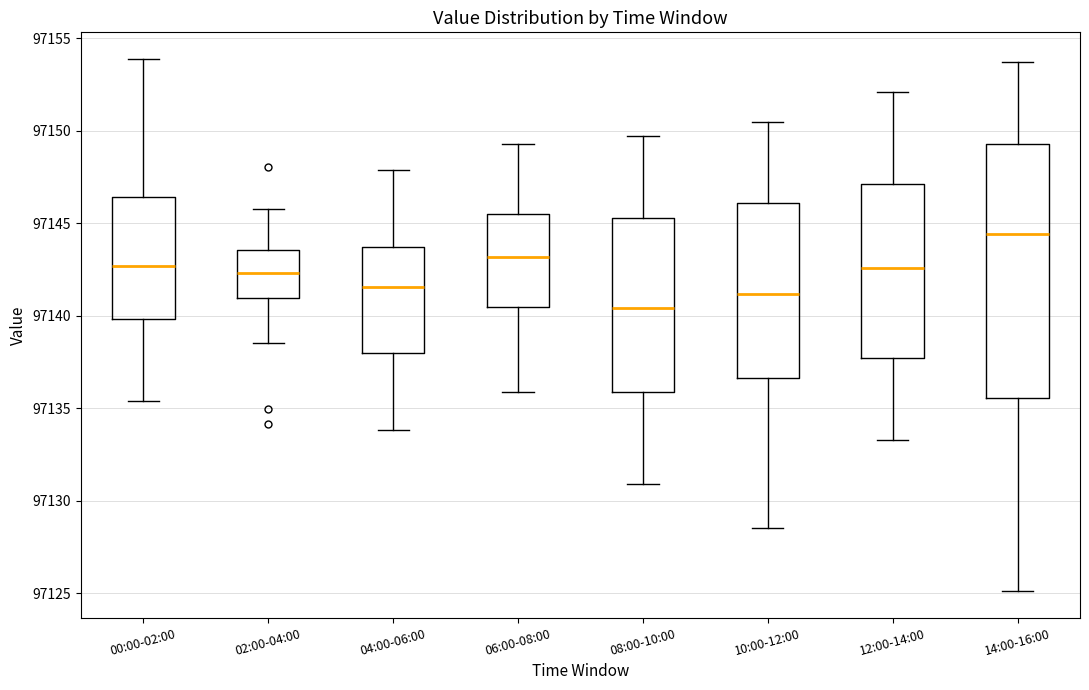

Comparing the boxes themselves (not the whiskers), which one is the tallest?

14:00-16:00